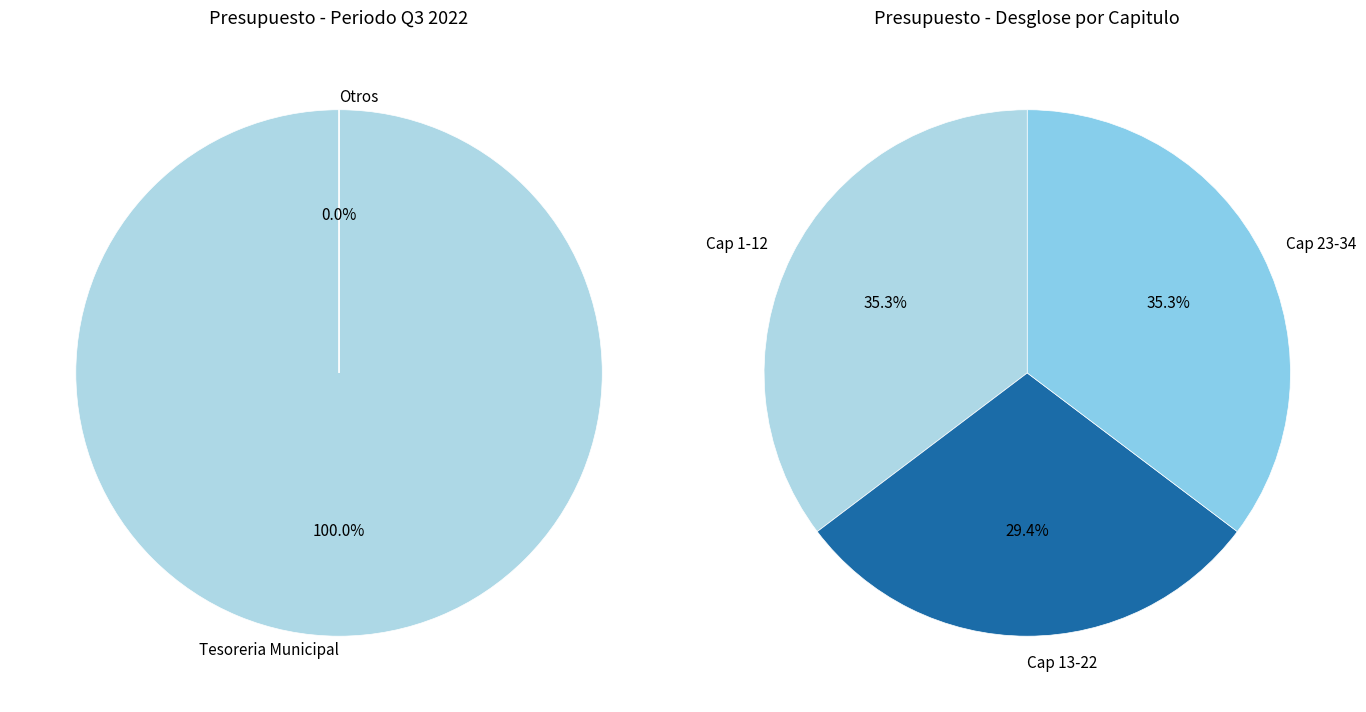

Is there a majority slice in this chart?

No